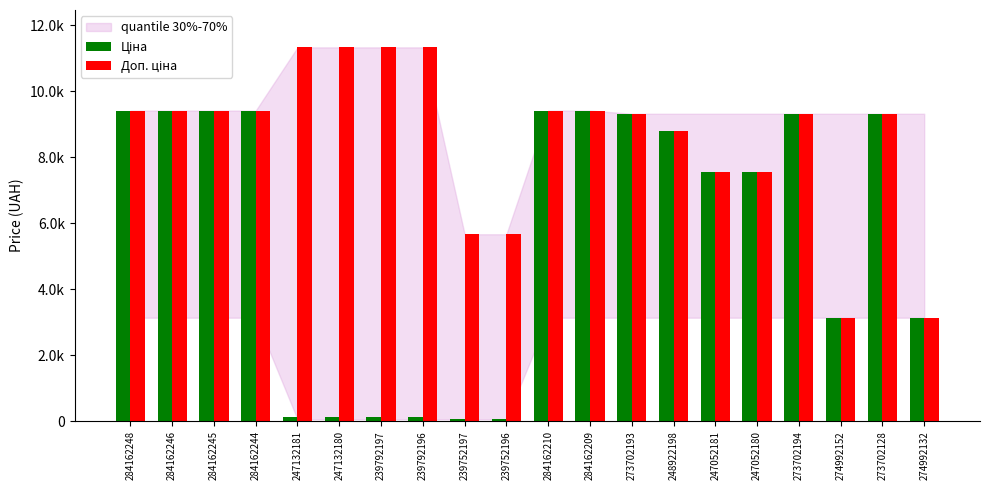

Which has a higher value, 284162245 or 239752197?

284162245